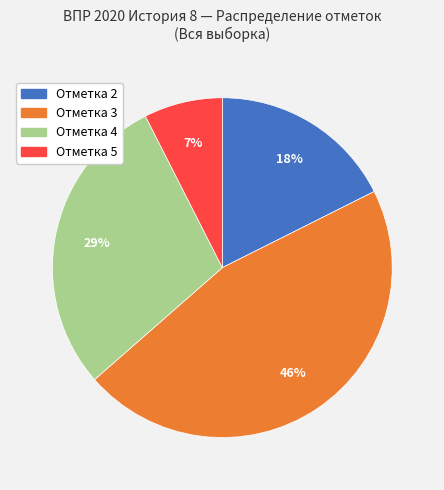

Is there a majority slice in this chart?

No